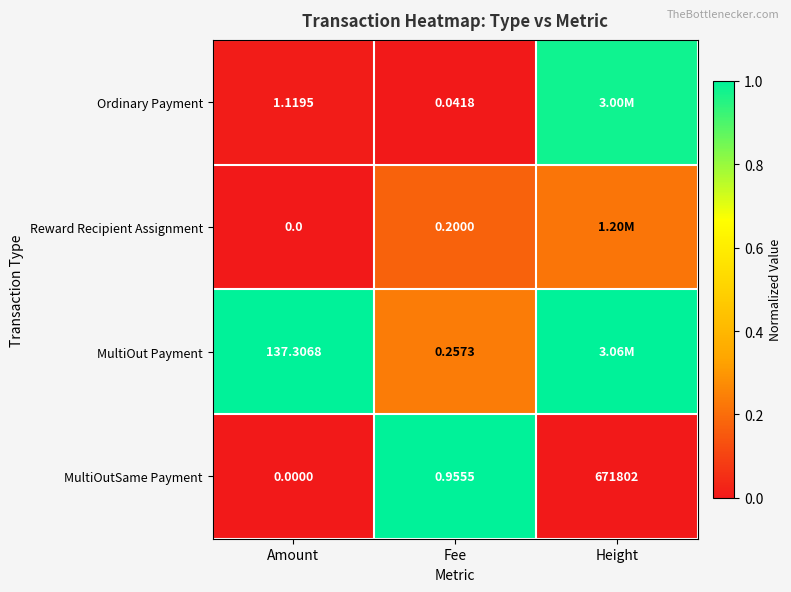

Is the value of MultiOutSame Payment at Fee greater than the value of Reward Recipient Assignment at Amount?

Yes